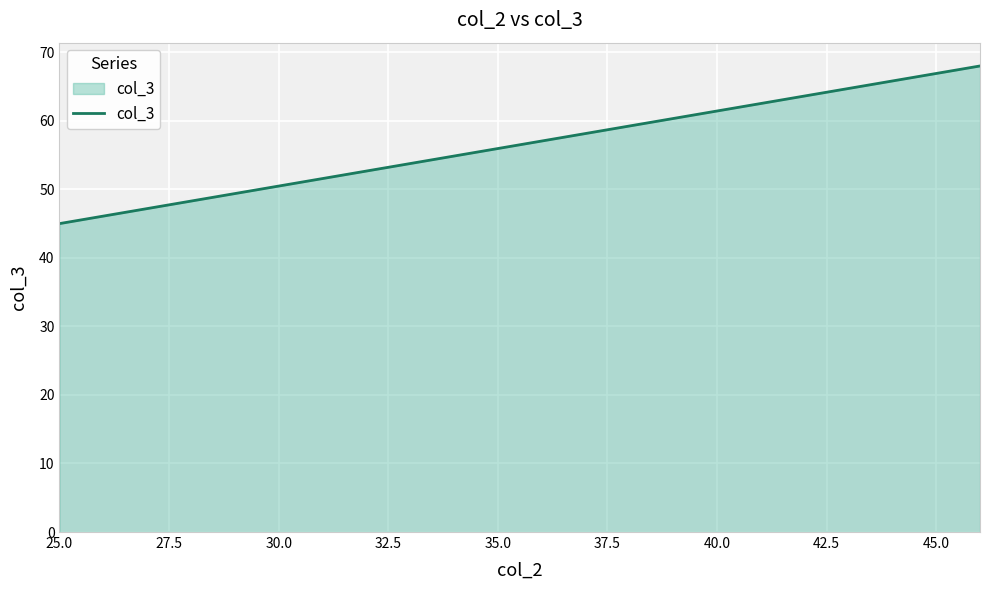

What is the label of the 2nd point from the right?

25.0